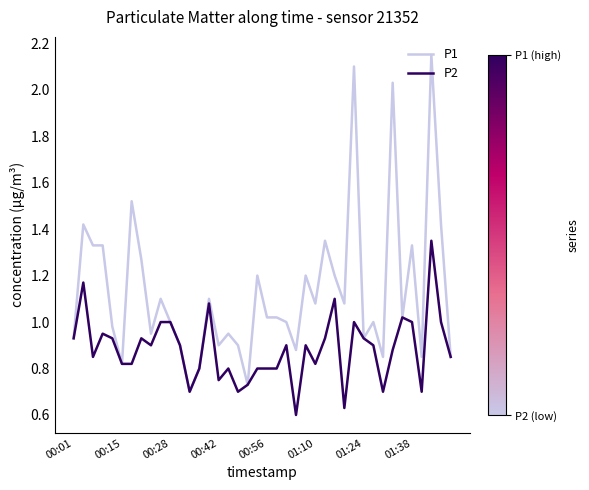

What are all the series names shown in the legend?

P1, P2